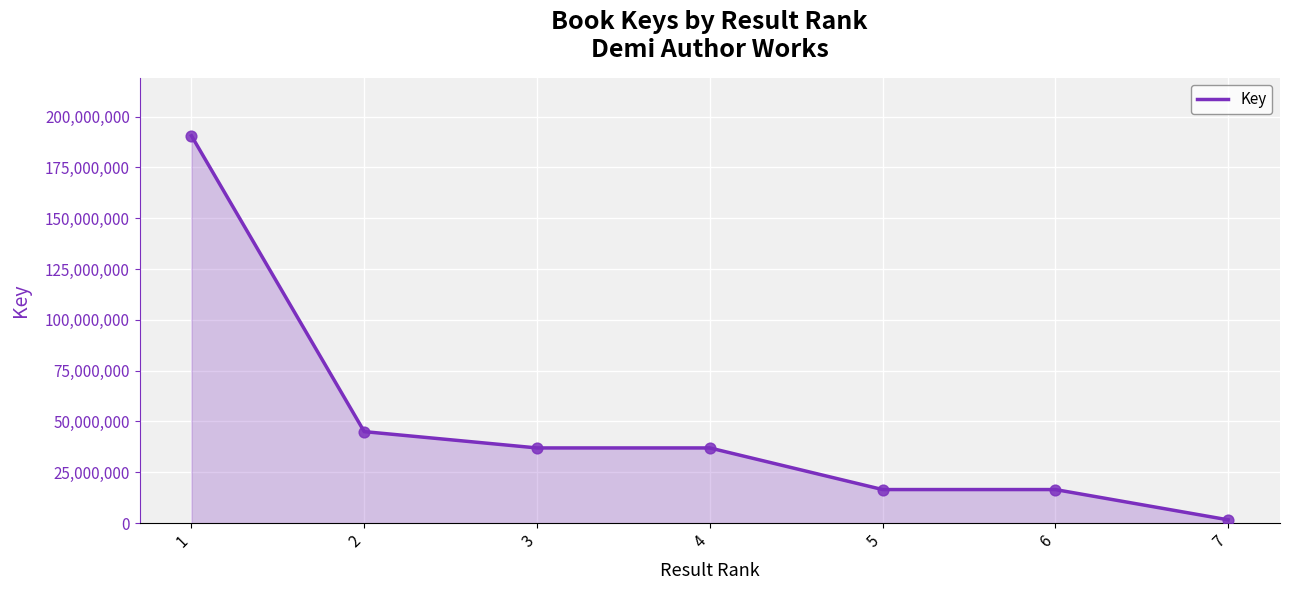

Which has a higher value, 1 or 4?

1